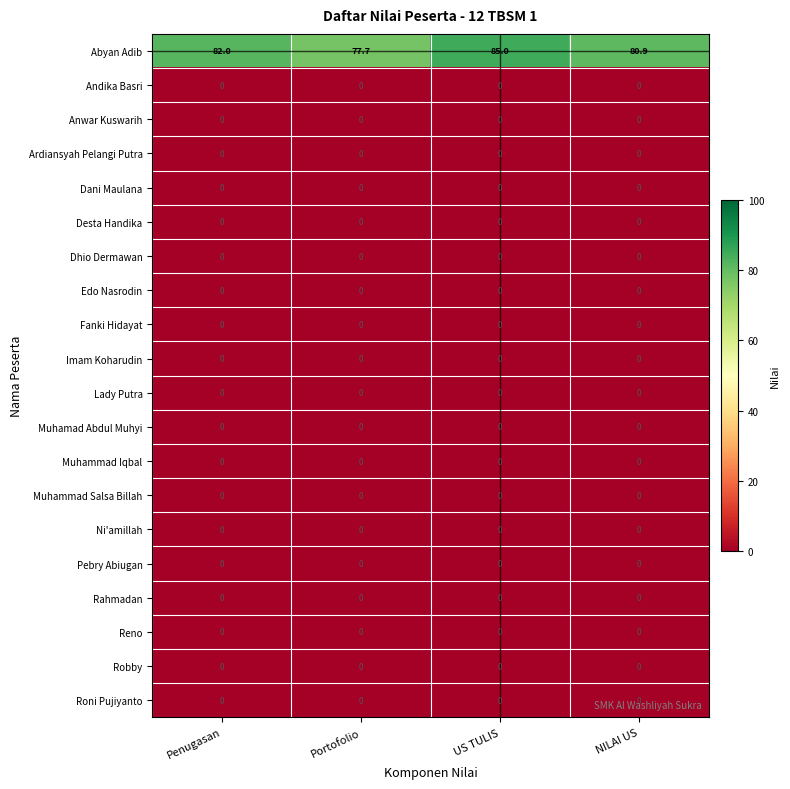

Which series changed the most between Portofolio and NILAI US?

Abyan Adib